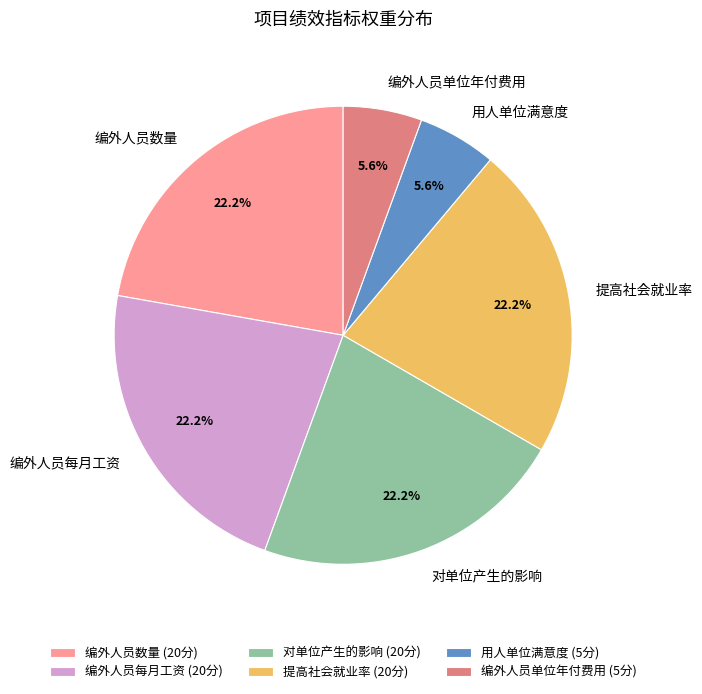

How many slices are in this pie chart?

6